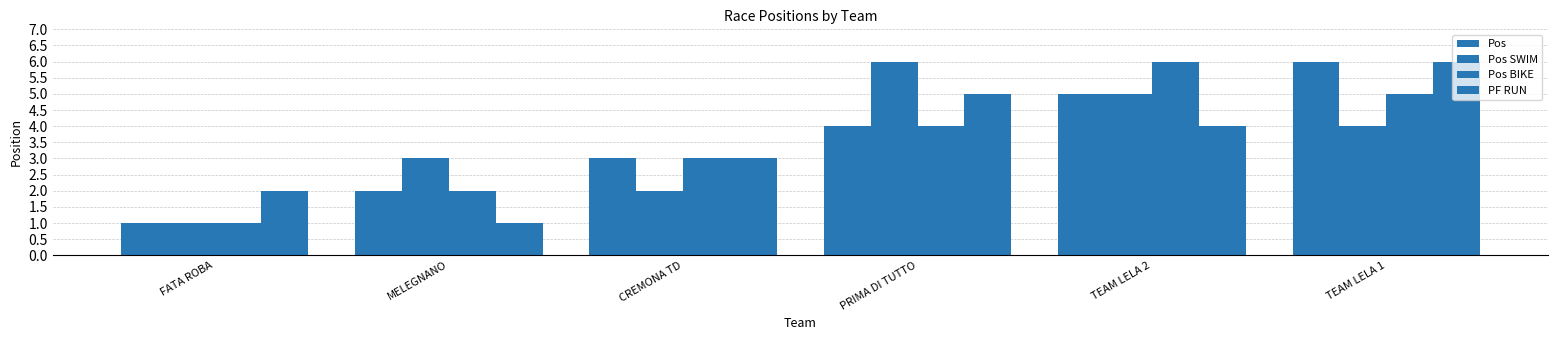

How many data points does each series have?

6